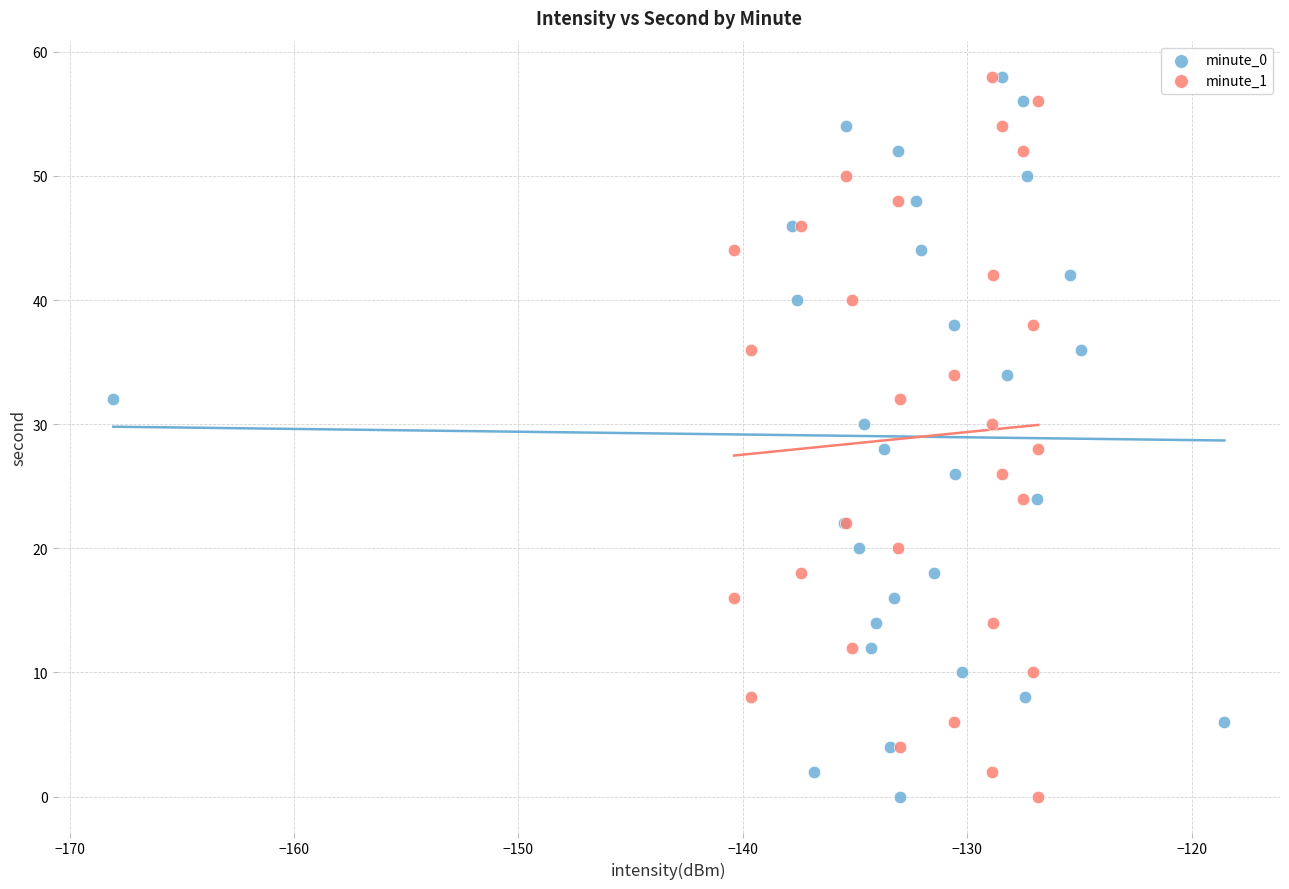

What are all the series names shown in the legend?

minute_0, minute_1